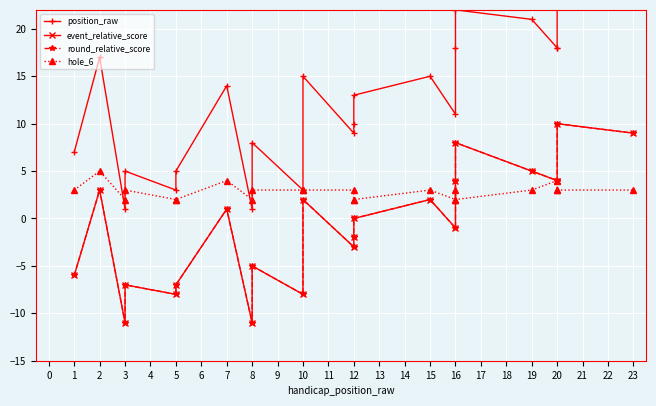

The value of event_relative_score at 20 is 10. True or false?

True